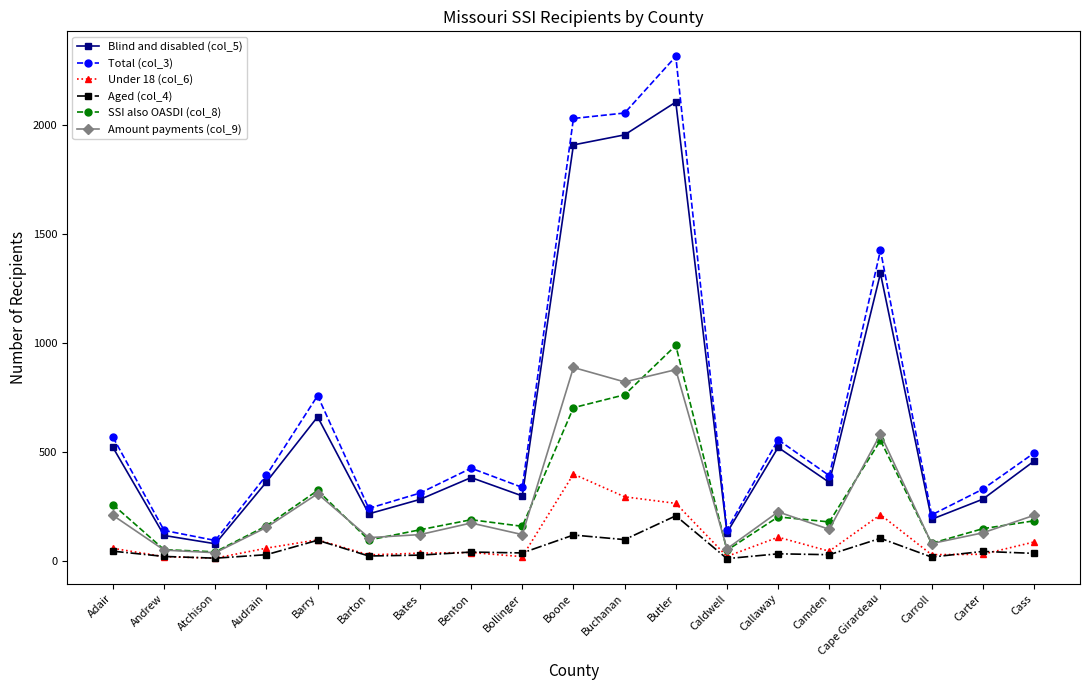

True or false: Under 18 (col_6) and Total (col_3) cross at least once.

False